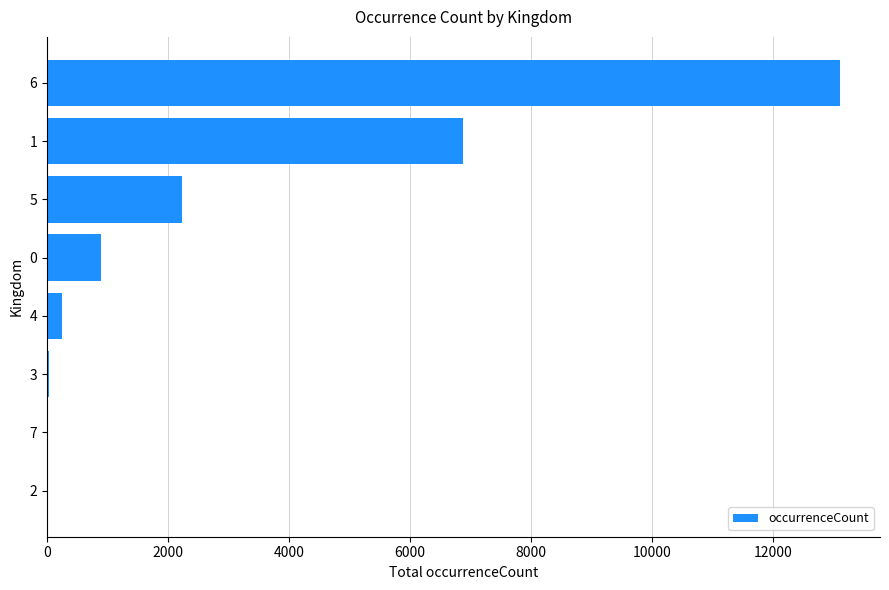

What is the maximum value shown in the chart?

13108